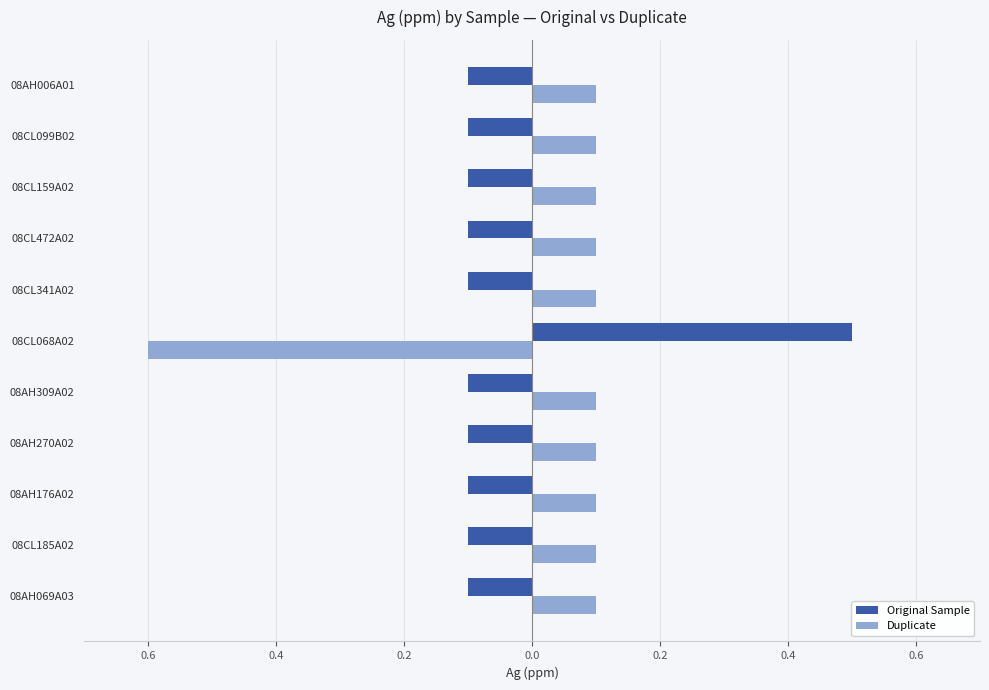

Which series has the largest range (max minus min)?

Duplicate